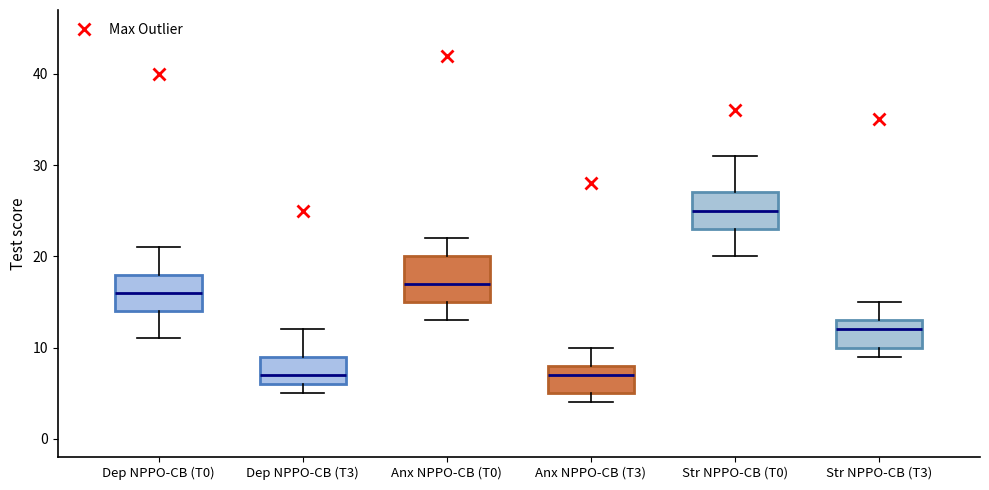

Where does the upper whisker of the box for Str NPPO-CB (T0) end on the y-axis? The values are not printed on the chart, so give them approximately, as read against the axis.

31